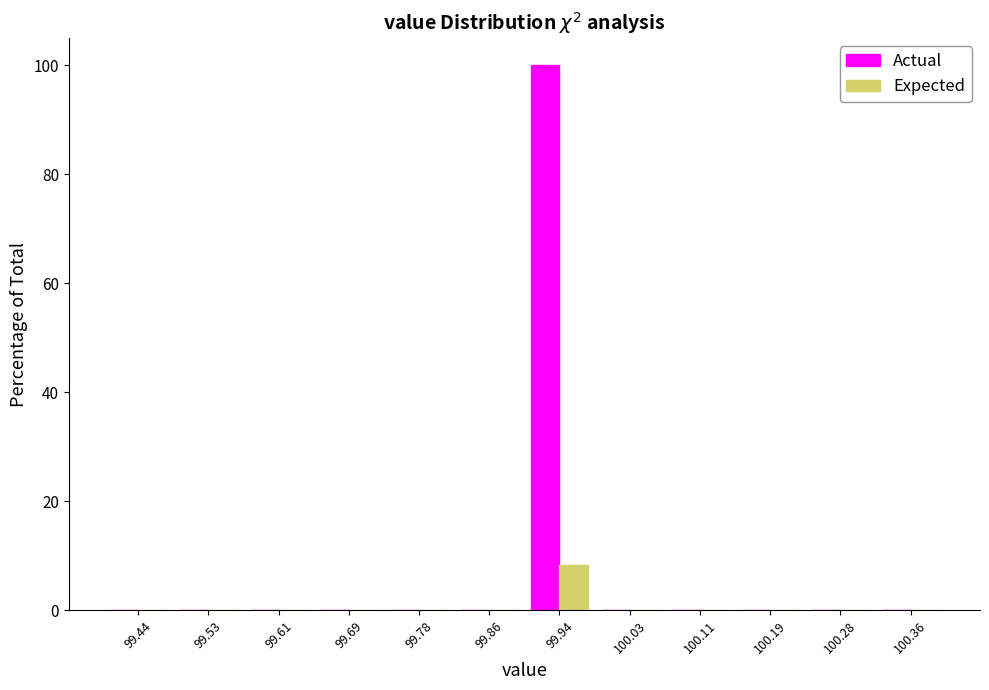

Reading left to right, list every range on the x-axis with the height of the bar of each series over it. Neither the bar edges nor the heights are printed on the chart, so give them approximately, as read against the axes.

99.40 to 99.48: Actual=0	Expected=0
99.48 to 99.57: Actual=0	Expected=0
99.57 to 99.65: Actual=0	Expected=0
99.65 to 99.73: Actual=0	Expected=0
99.73 to 99.82: Actual=0	Expected=0
99.82 to 99.90: Actual=0	Expected=0
99.90 to 99.98: Actual=100	Expected=8
99.98 to 100.07: Actual=0	Expected=0
100.07 to 100.15: Actual=0	Expected=0
100.15 to 100.23: Actual=0	Expected=0
100.23 to 100.32: Actual=0	Expected=0
100.32 to 100.40: Actual=0	Expected=0